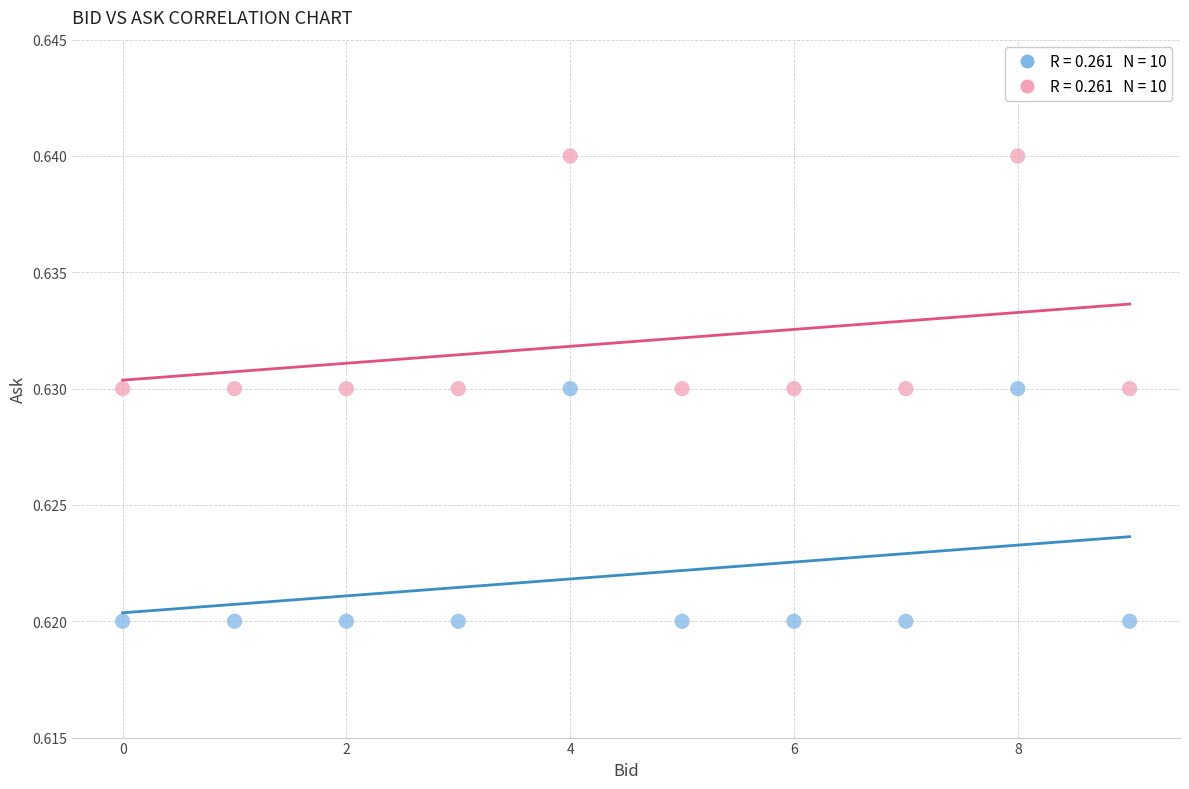

How many data points are displayed?

20